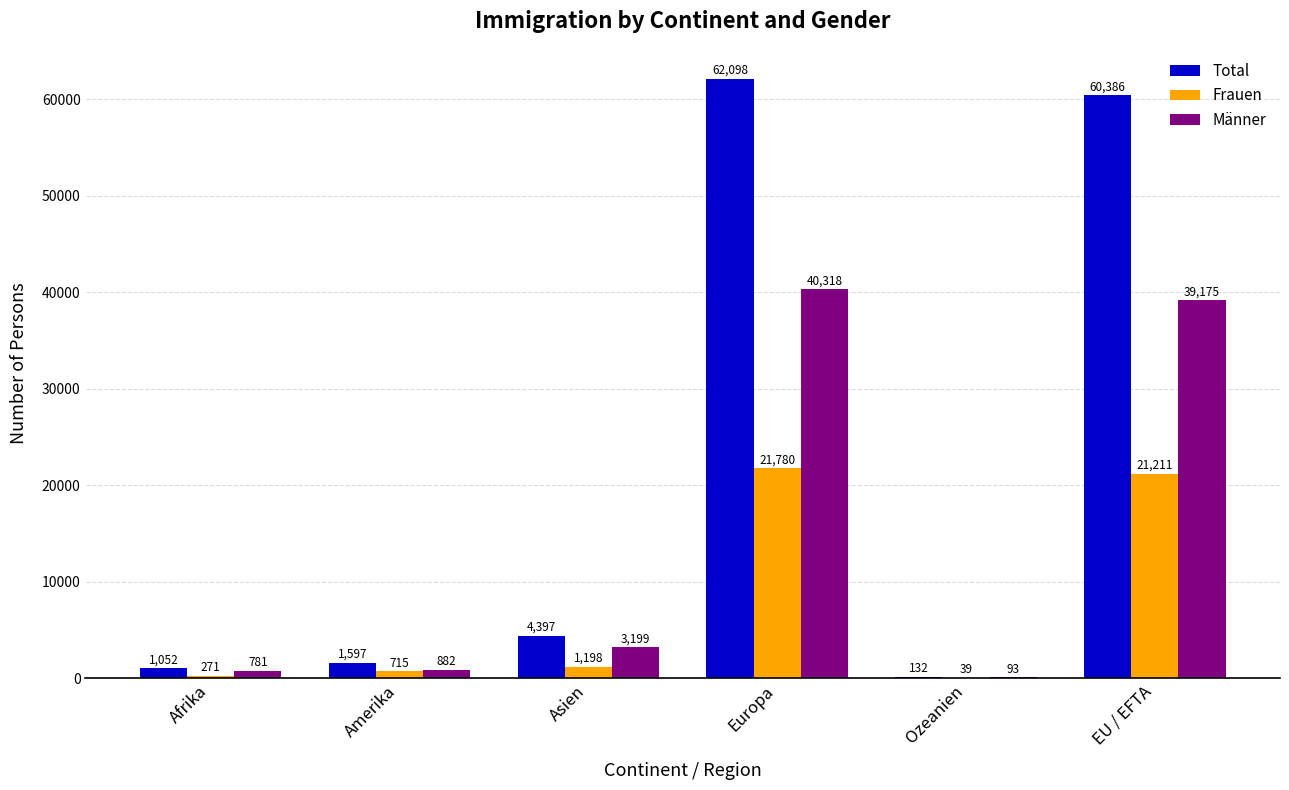

How many categories are shown in the chart?

6